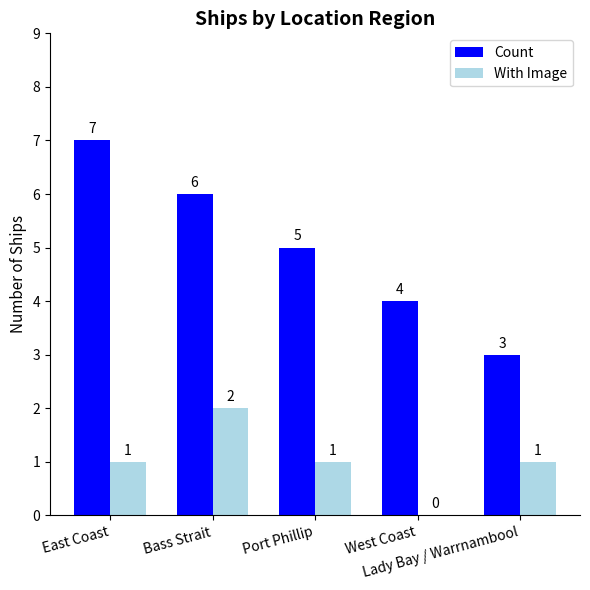

Which series has the largest total across all categories?

Count